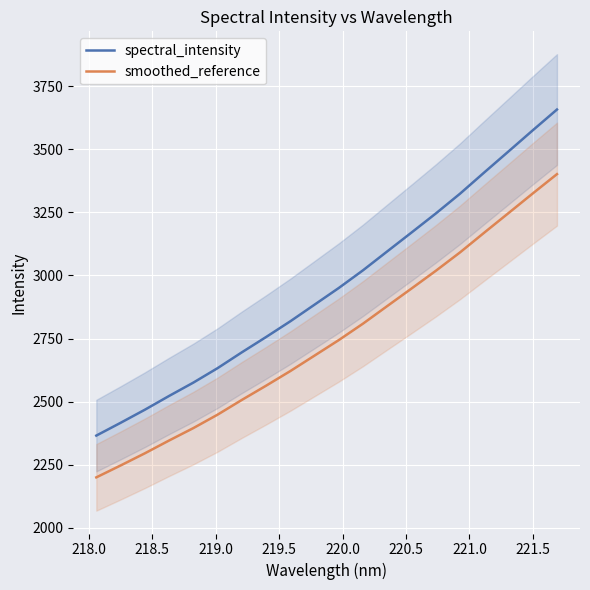

What is the highest value of the spectral_intensity series?

3657.6